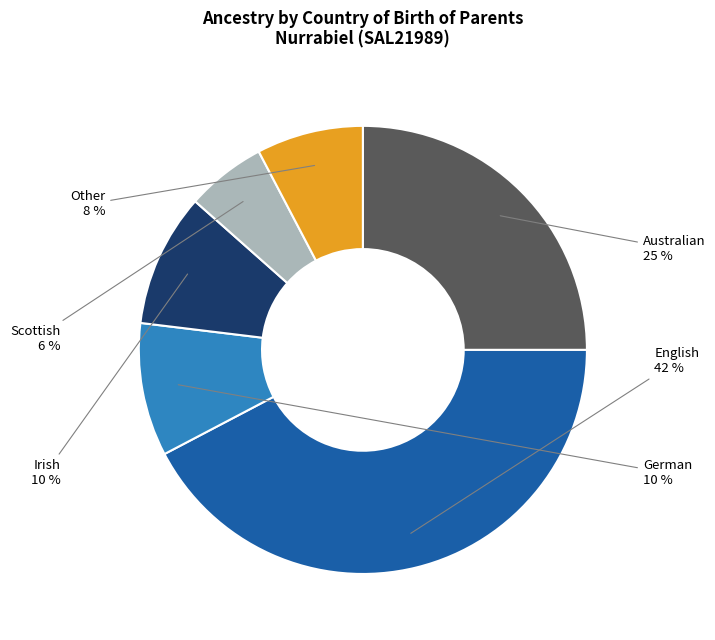

What is the smallest slice in the pie chart?

Scottish